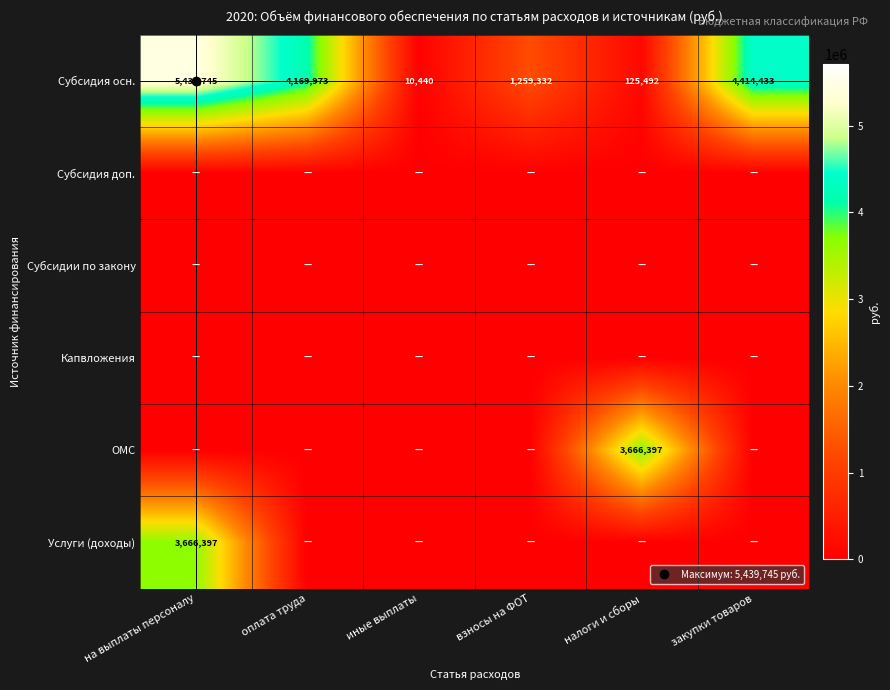

Between налоги и сборы and закупки товаров, which is larger?

закупки товаров